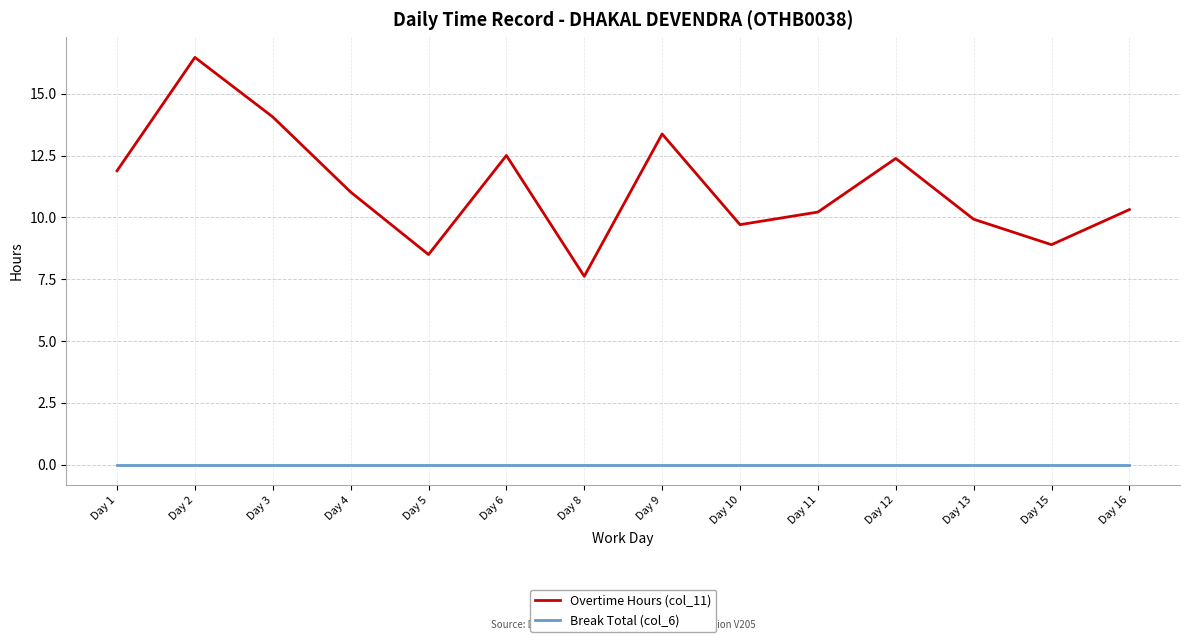

True or false: Break Total (col_6) and Overtime Hours (col_11) intersect in this chart.

False